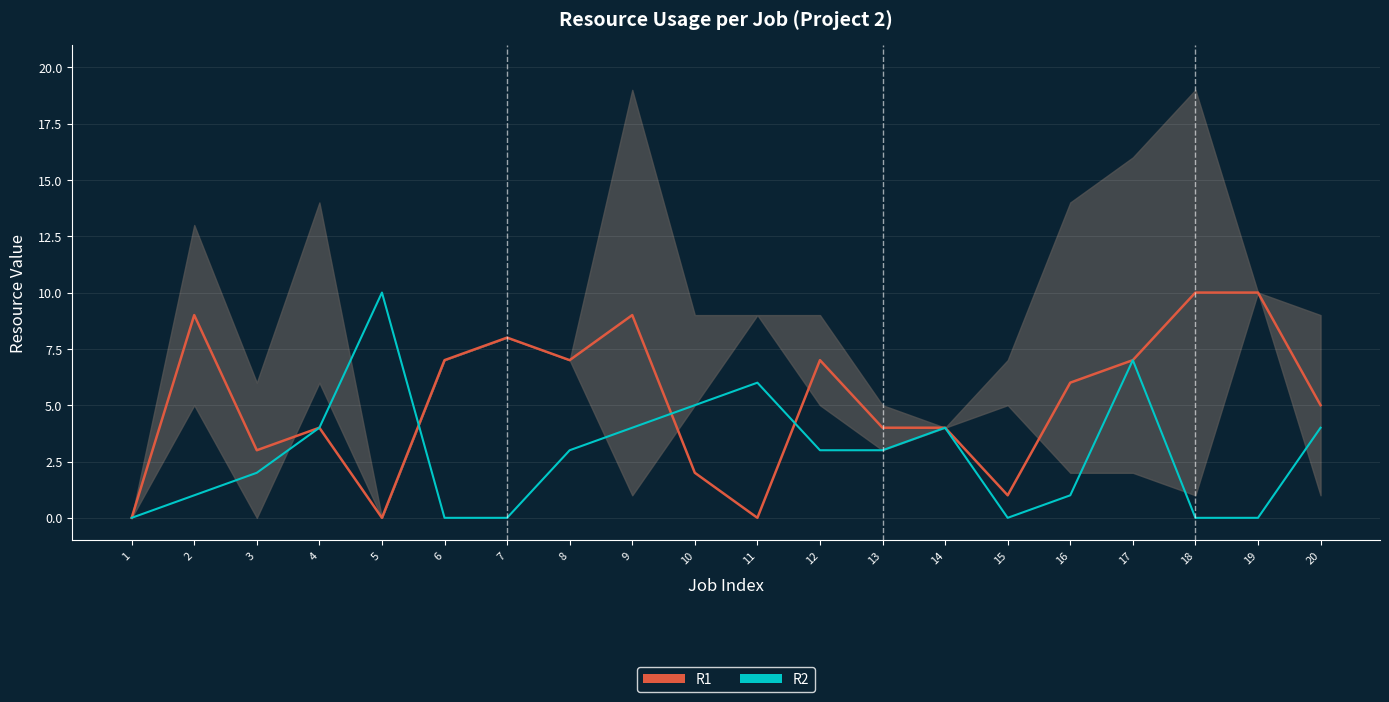

Reading right to left, list all the values displayed in this chart.

R1: 20=5	19=10	18=10	17=7	16=6	15=1	14=4	13=4	12=7	11=0	10=2	9=9	8=7	7=8	6=7	5=0	4=4	3=3	2=9	1=0
R2: 20=4	19=0	18=0	17=7	16=1	15=0	14=4	13=3	12=3	11=6	10=5	9=4	8=3	7=0	6=0	5=10	4=4	3=2	2=1	1=0